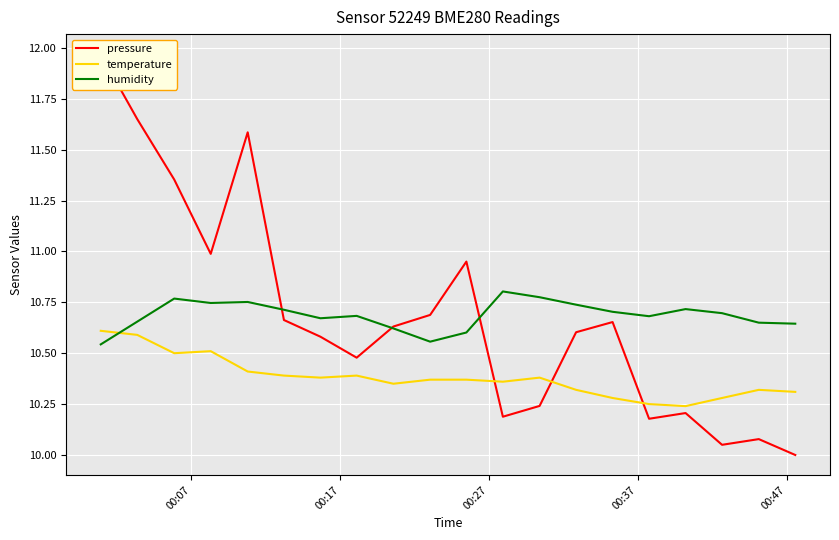

Which series ends up on top after the final intersection of humidity and temperature?

humidity